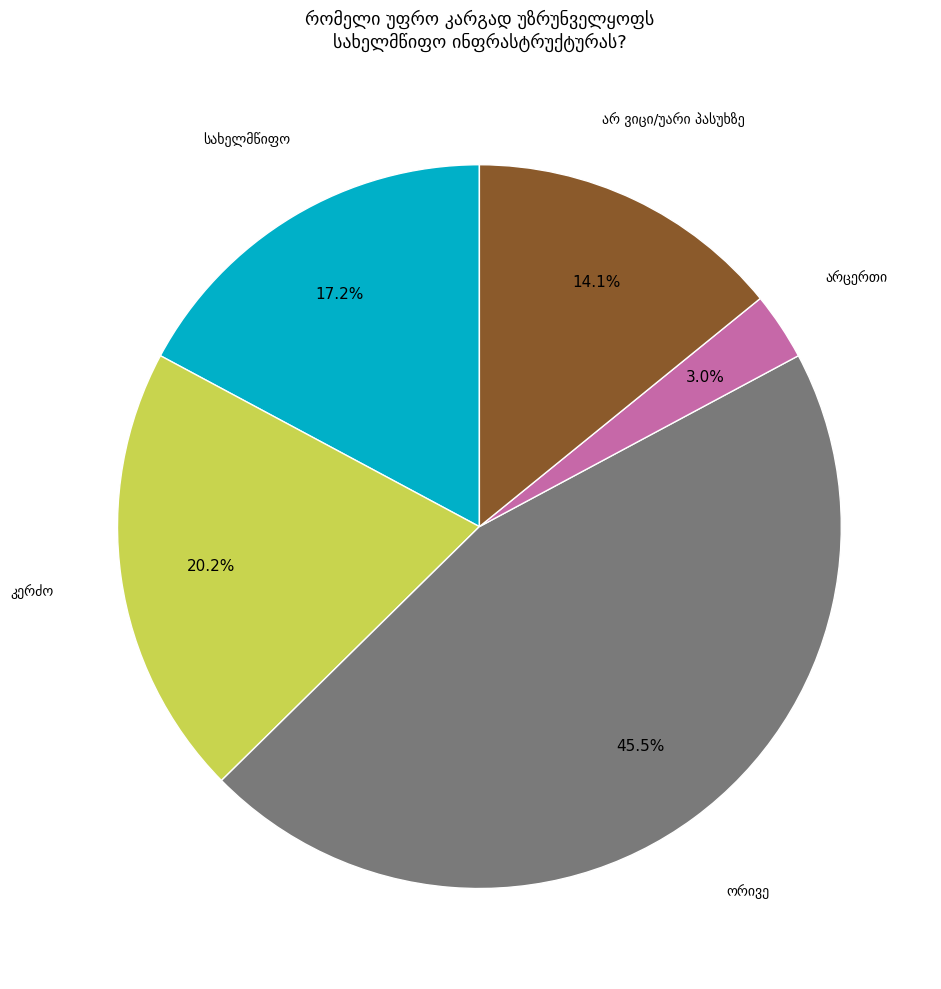

Is there a majority slice in this chart?

No